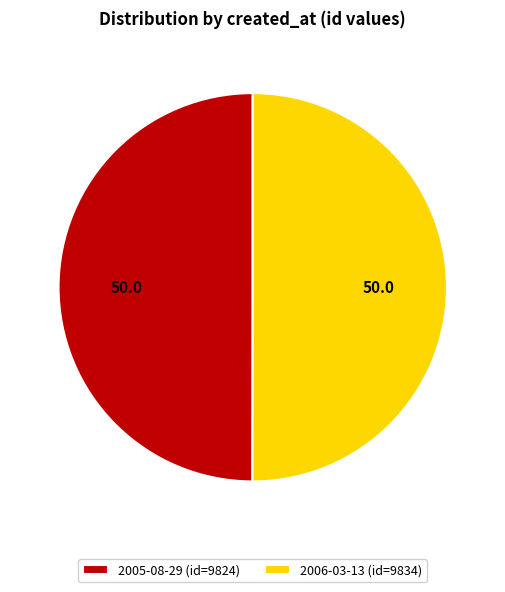

Approximately how many times larger is the value at 2005-08-29 (id=9824) compared to 2006-03-13 (id=9834)?

1.0